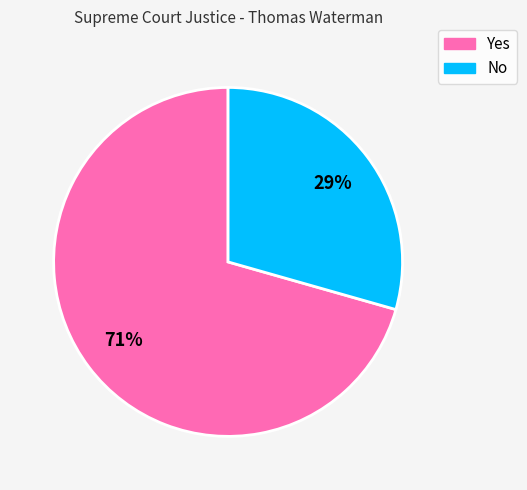

Do No and Yes together represent more than half of the pie?

Yes